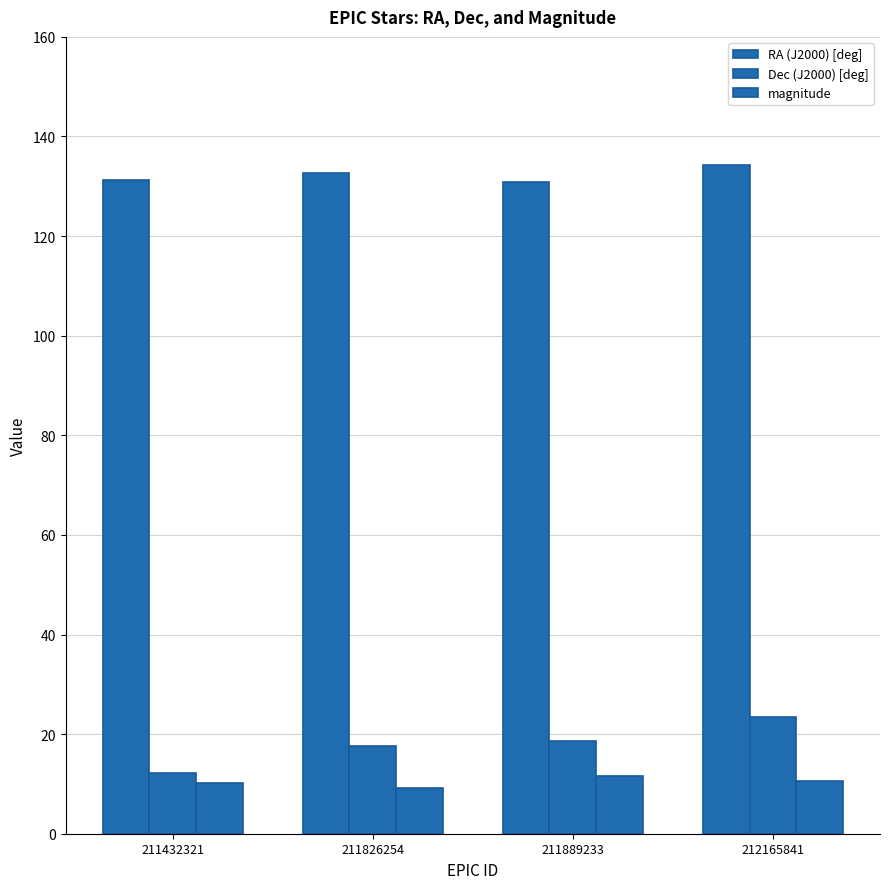

Count the number of data series in this chart.

3